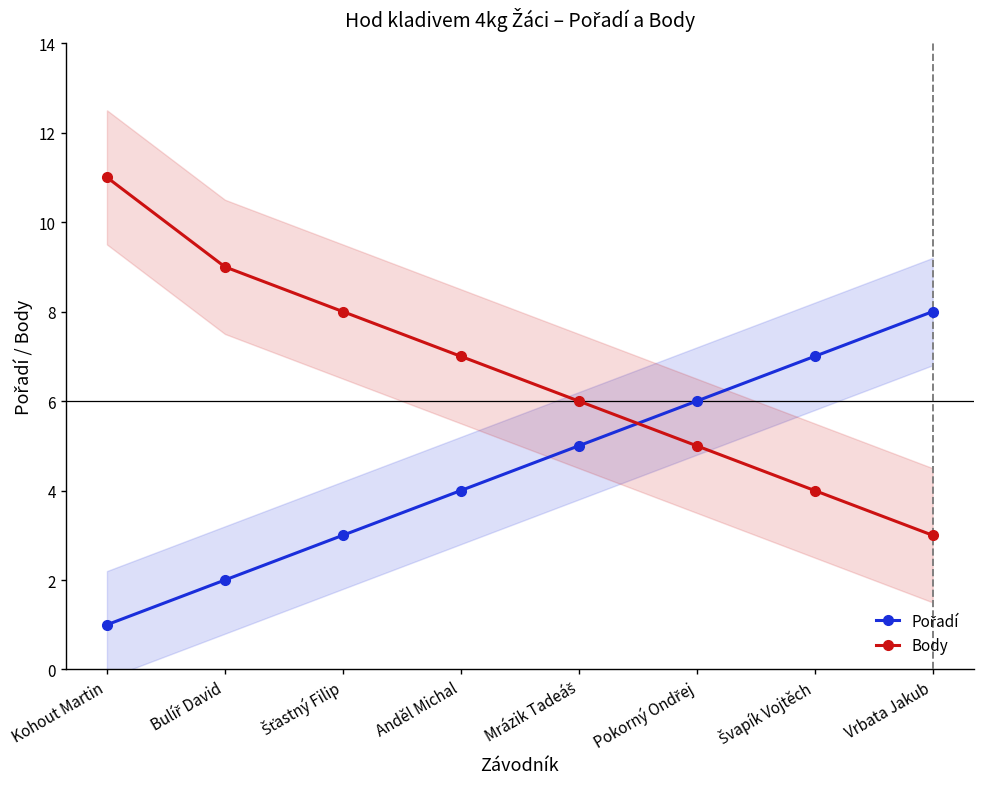

Rank the categories by Pořadí value from highest to lowest.

Vrbata Jakub, Švapík Vojtěch, Pokorný Ondřej, Mrázik Tadeáš, Anděl Michal, Šťastný Filip, Bulíř David, Kohout Martin